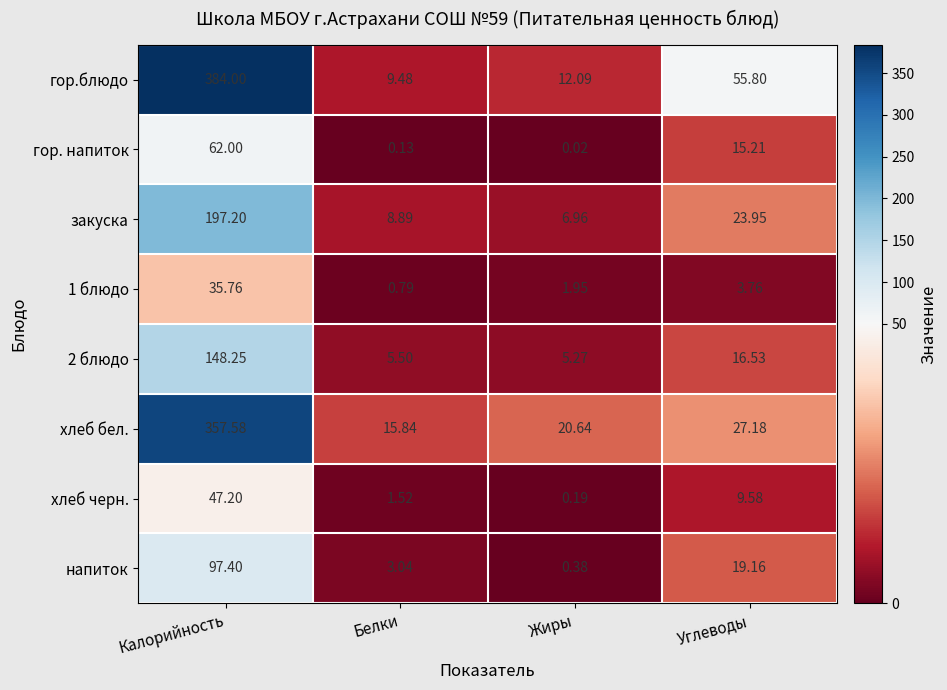

Which series has the largest total across all categories?

гор.блюдо